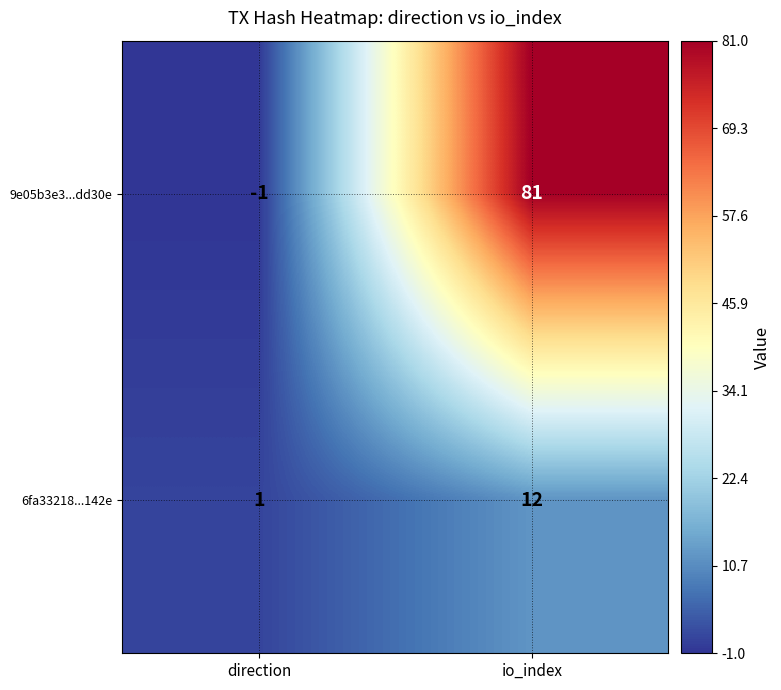

What is the difference between the 9e05b3e3...dd30e values at io_index and direction?

82